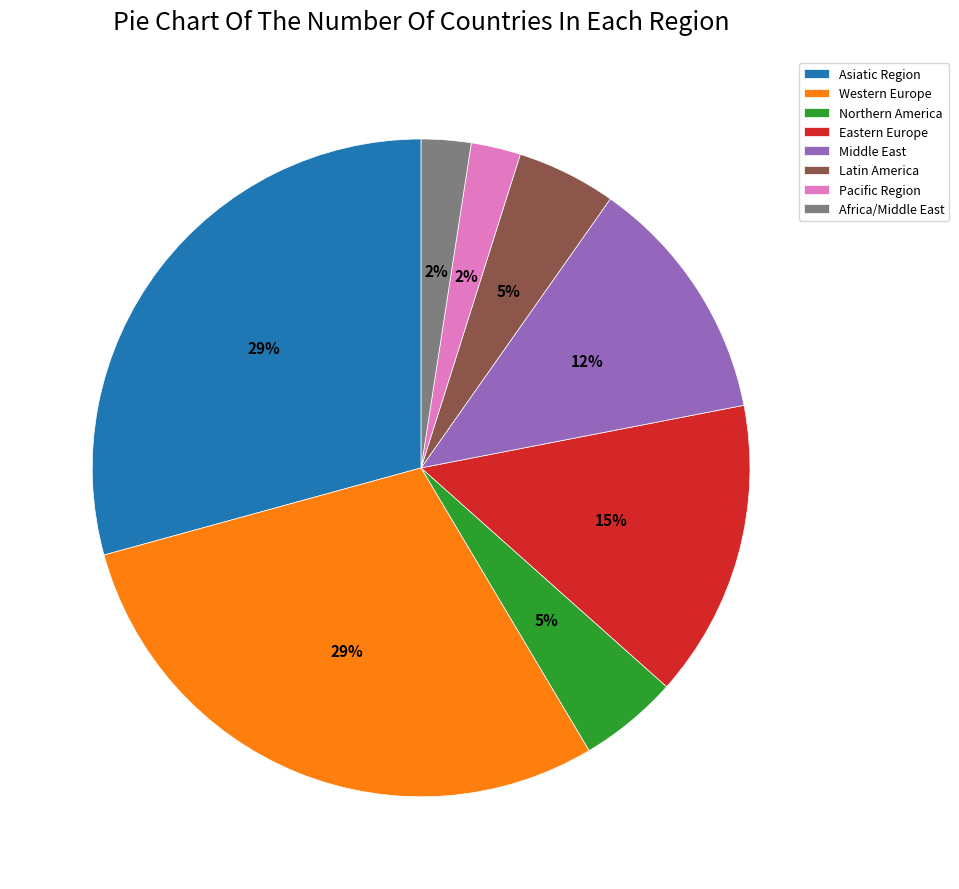

What percentage is the Western Europe slice, to the nearest percent?

29%